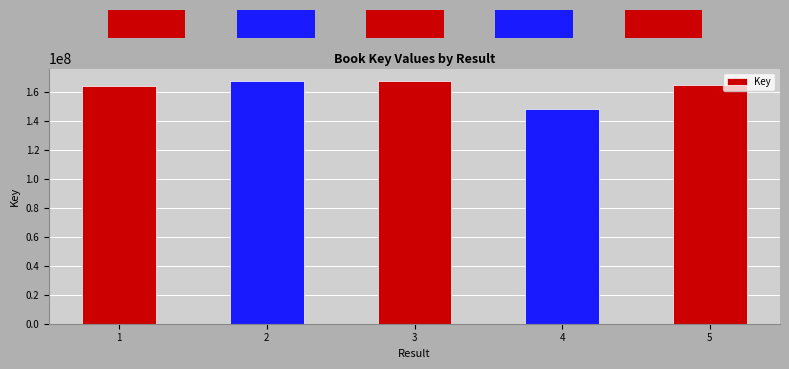

How many data points does each series have?

5